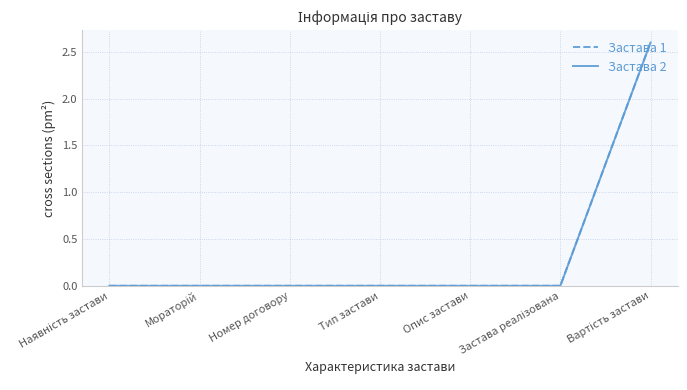

What is the greatest value displayed?

2.6